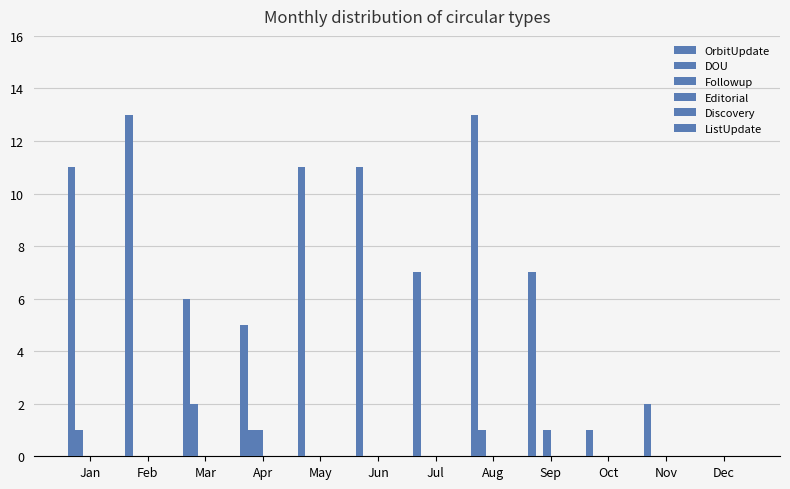

At which category does the chart reach its minimum across all series?

Dec